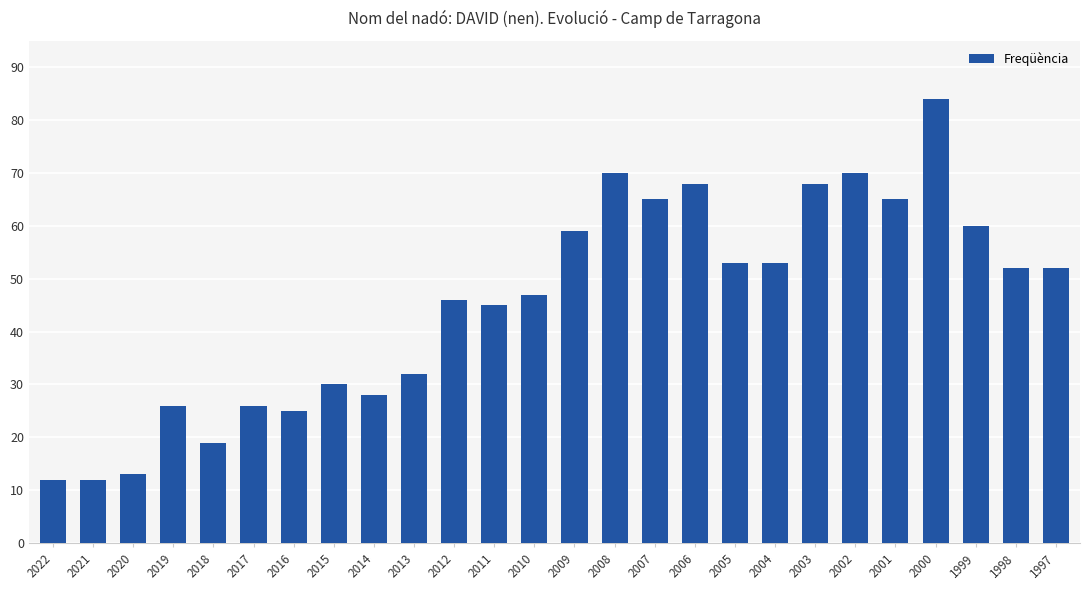

What is the difference between the maximum and second lowest values?

72